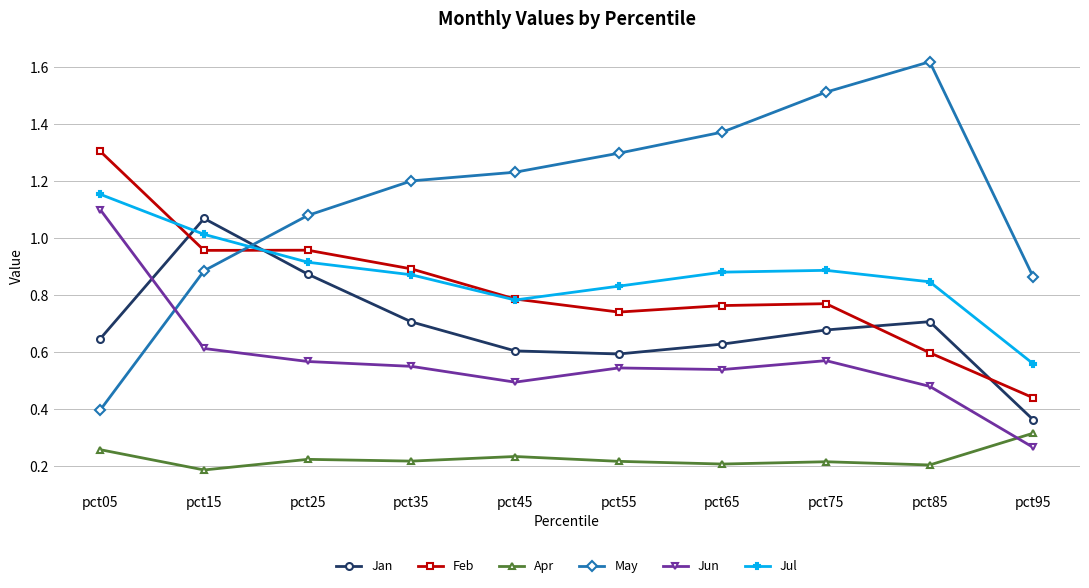

Rank the series at pct75 from highest to lowest value.

May, Jul, Feb, Jan, Jun, Apr